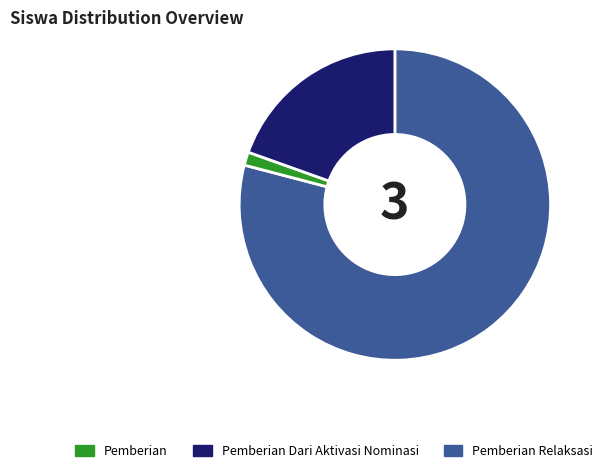

What is the ratio of the value at Pemberian Relaksasi to the value at Pemberian Dari Aktivasi Nominasi?

14.1